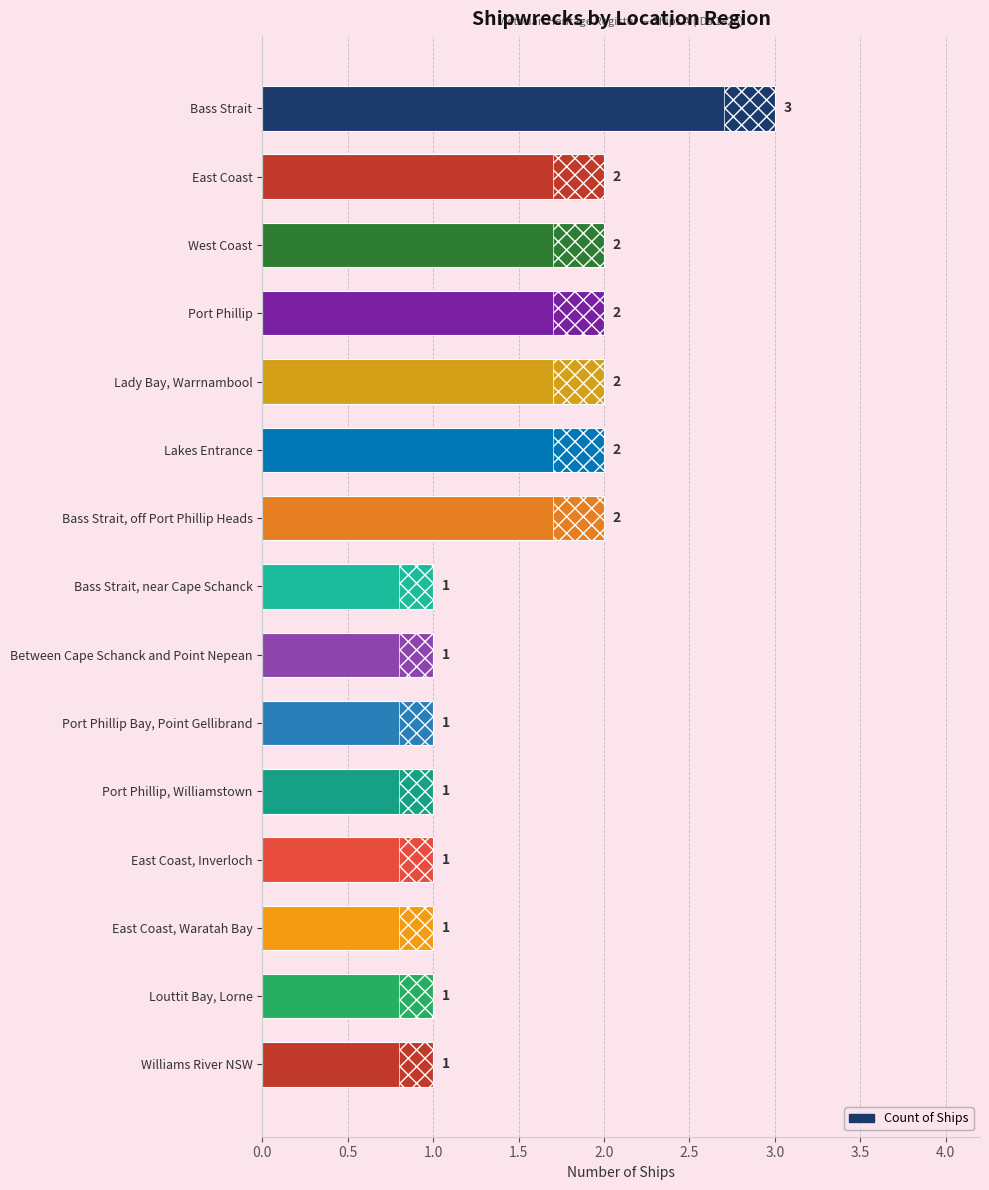

Are the bars grouped side by side (vs. stacked)?

No